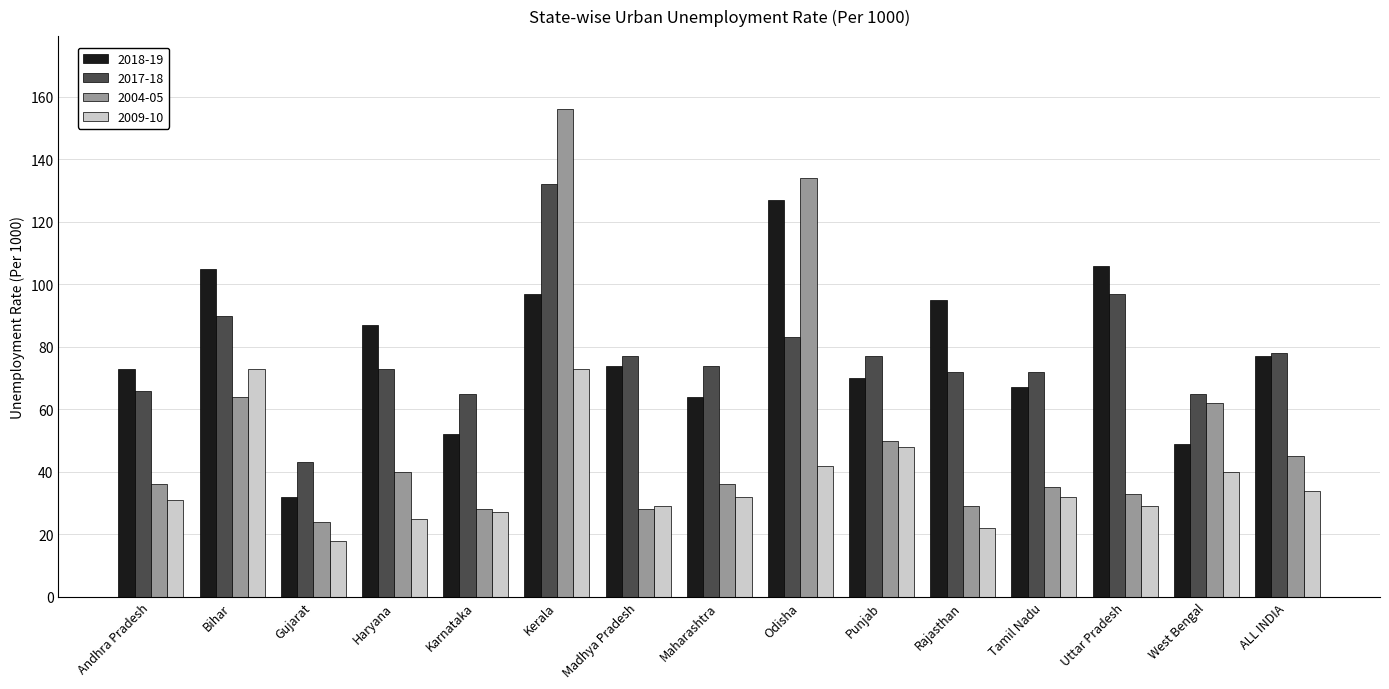

What is the label of the 4th bar from the right?

Tamil Nadu